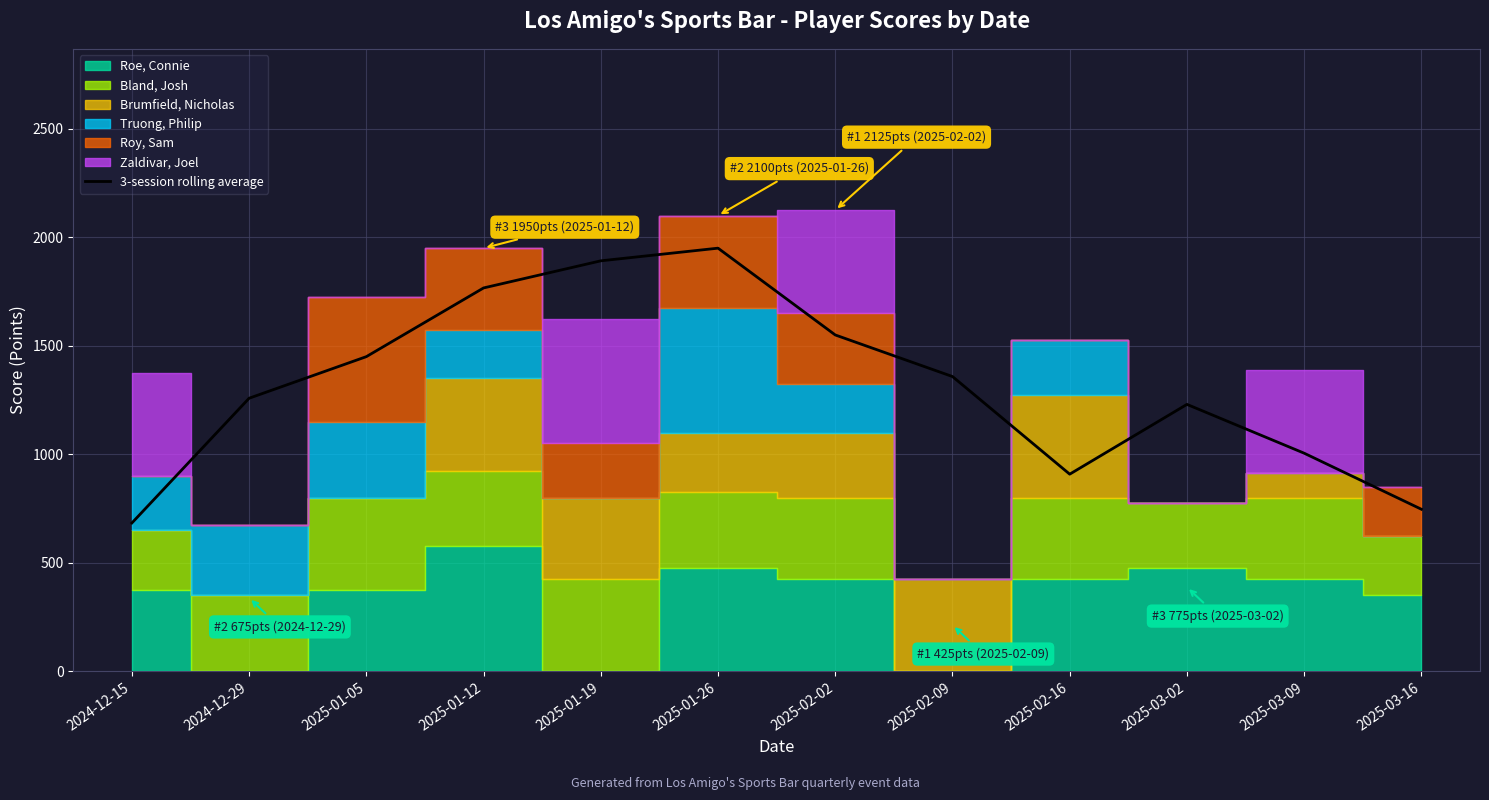

The chart shows a value of 1005.0 at 2025-03-09. True or false?

True